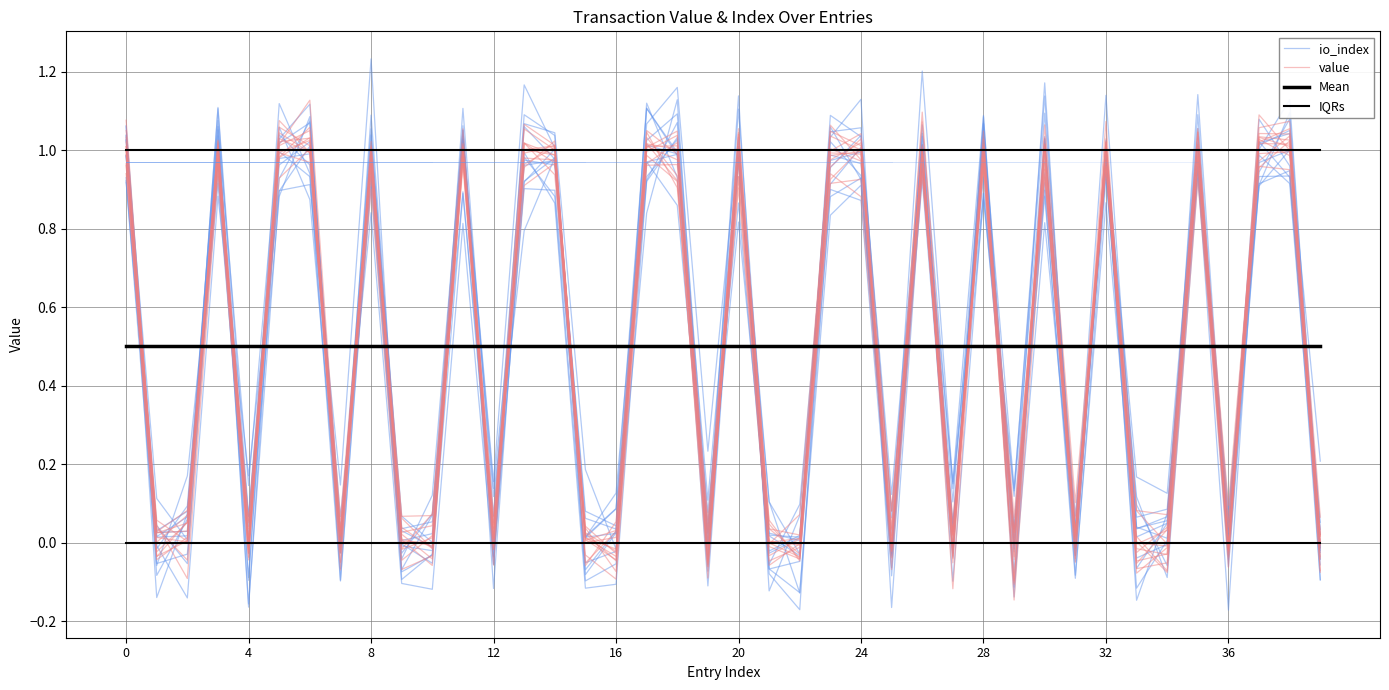

Which has a higher value, 14 or 4?

14